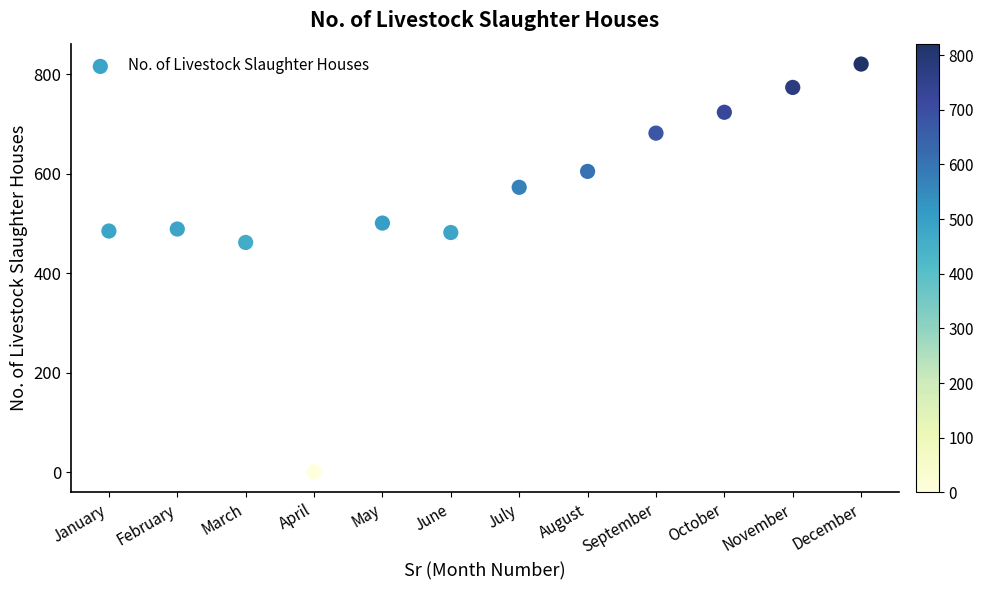

What Y value in the scatter plot is closest to 410?

462